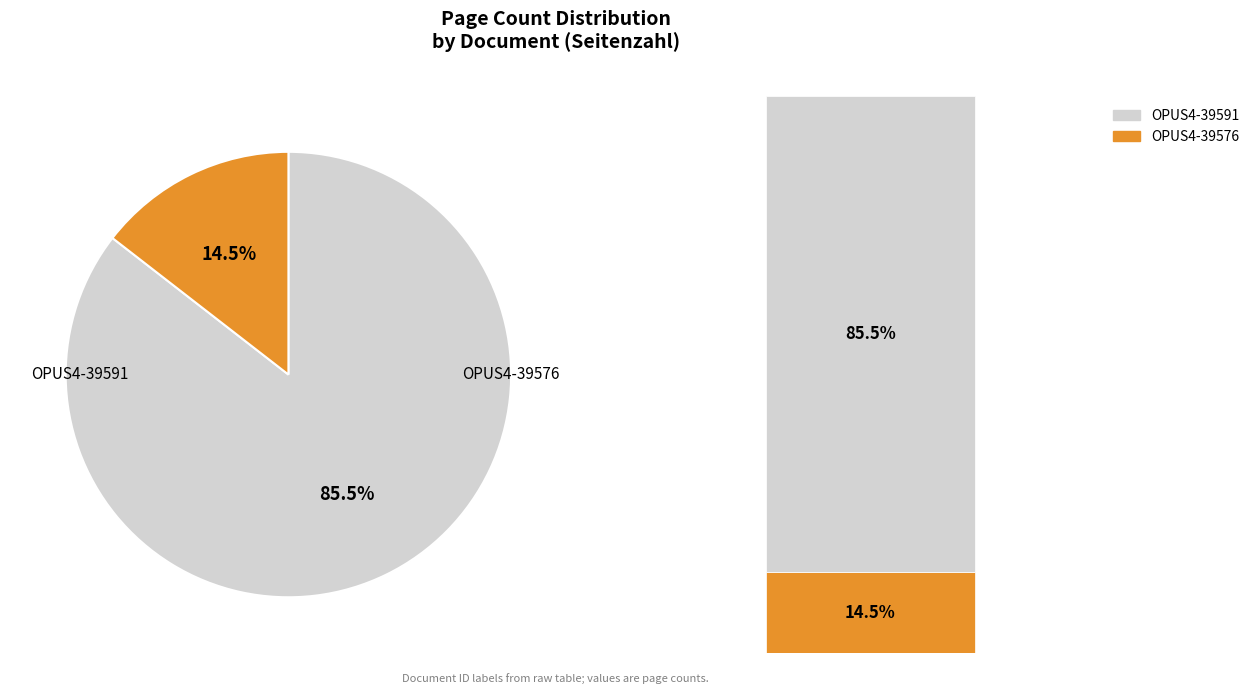

Which slice is the largest?

OPUS4-39591